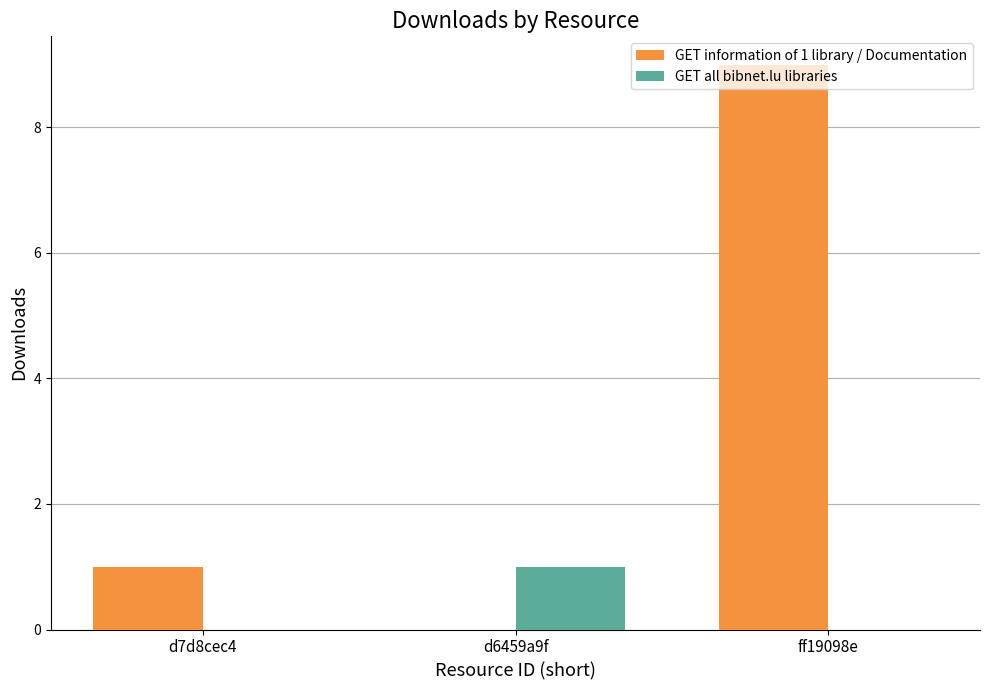

Which series changed the most between d6459a9f and ff19098e?

GET information of 1 library / Documentation